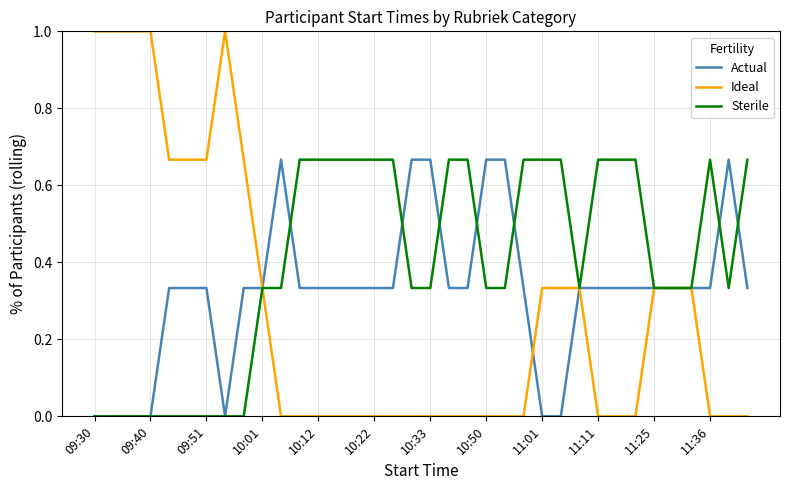

Which series has the widest spread of values?

Ideal